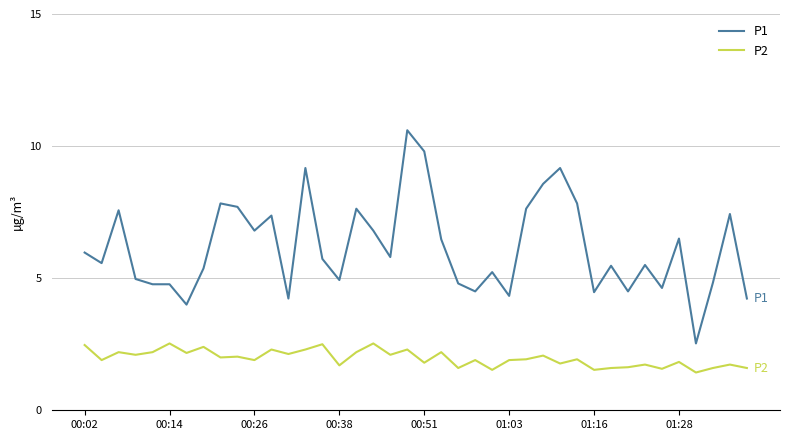

True or false: P2 and P1 intersect in this chart.

False